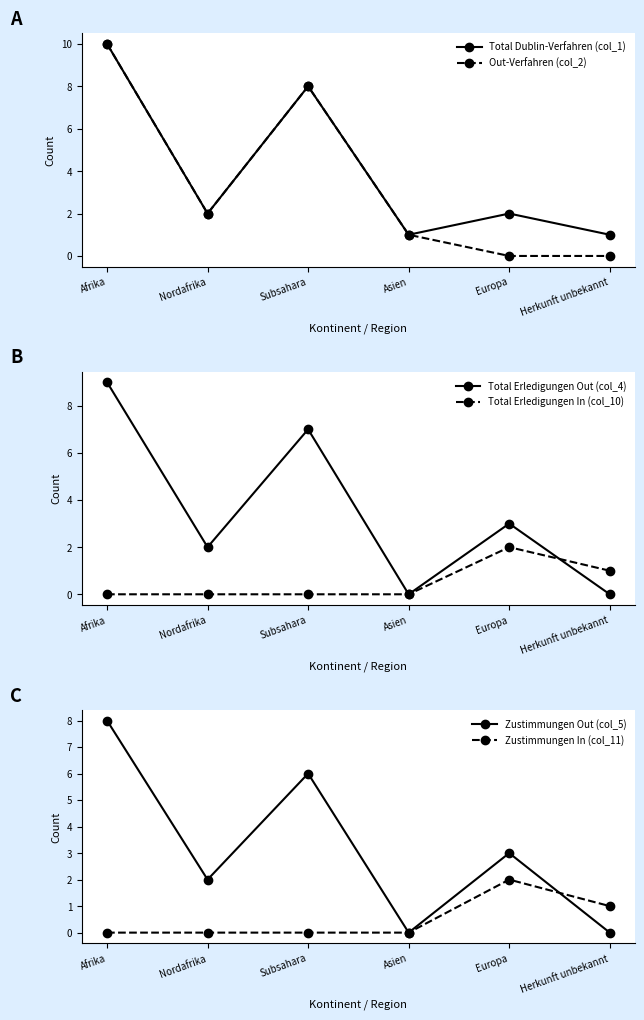

How many positive values does the Total Erledigungen In (col_10) series have?

2